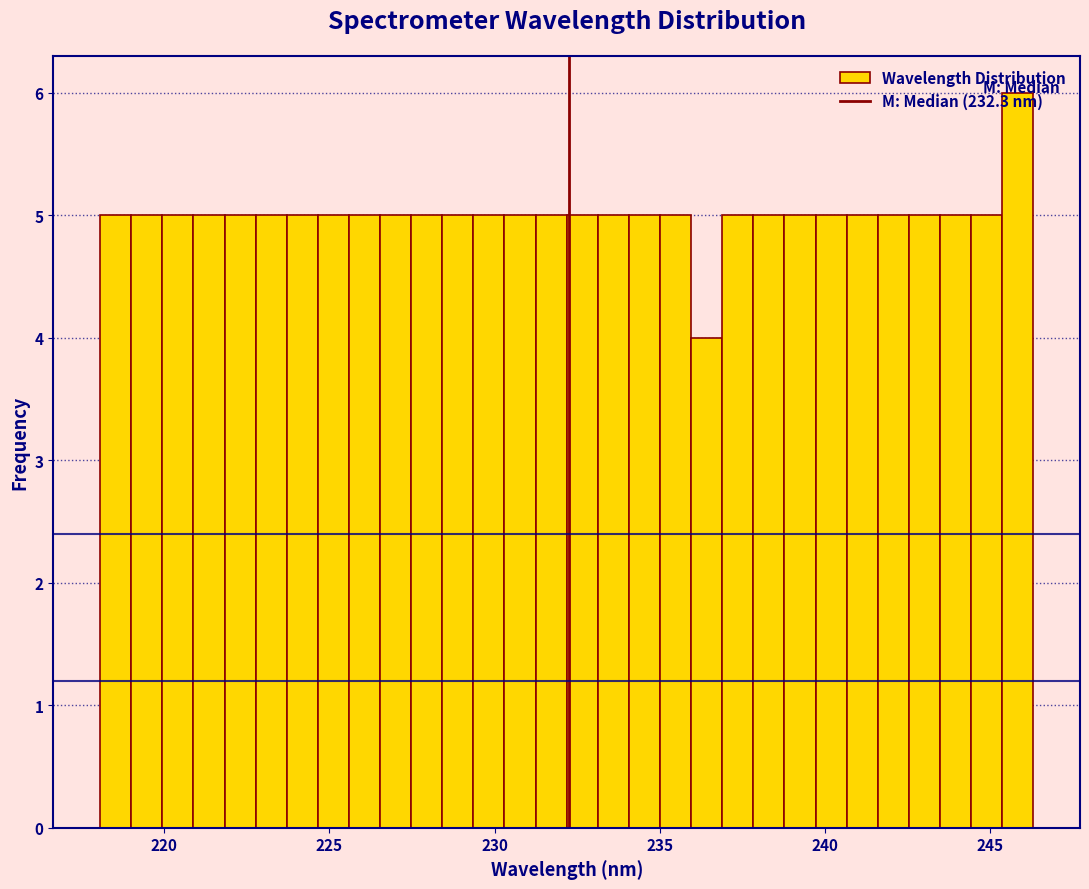

Read against the x-axis, roughly where is the centre of the tallest bar?

246.0